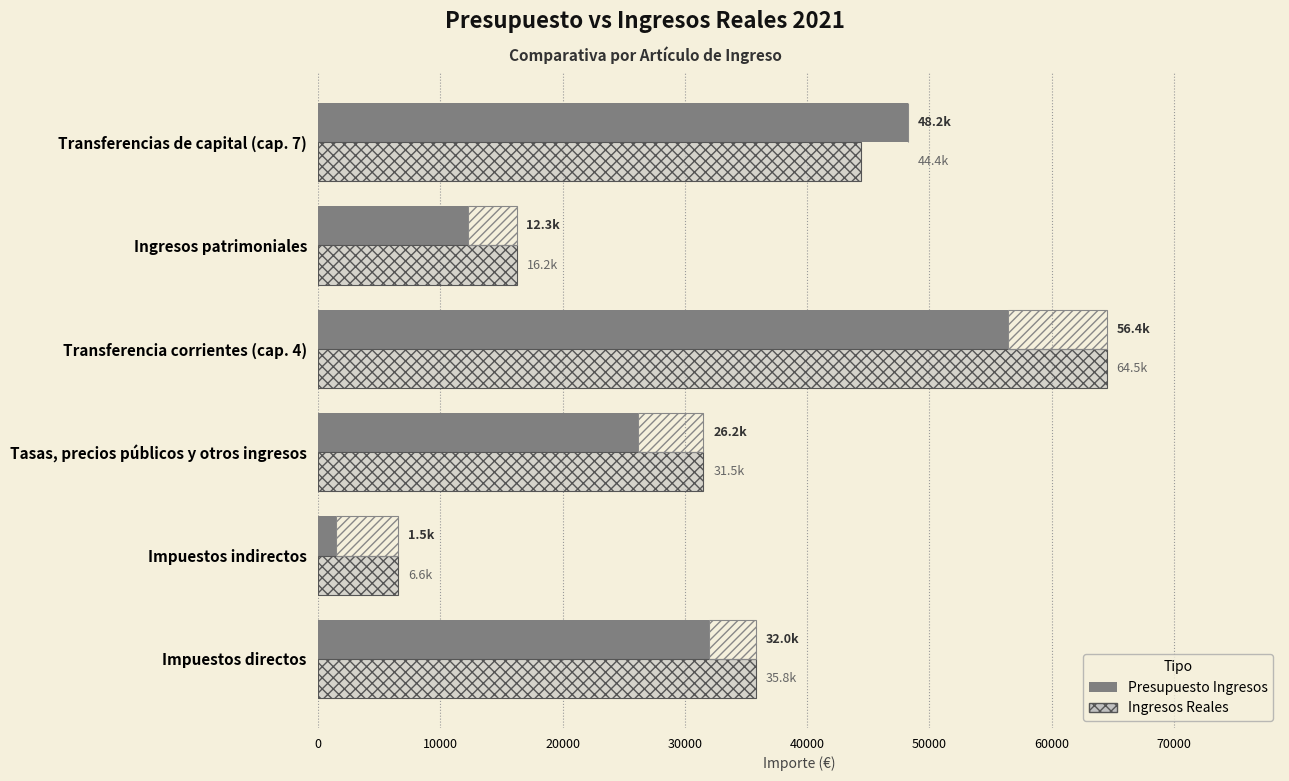

Which series has the largest total across all categories?

Ingresos Reales